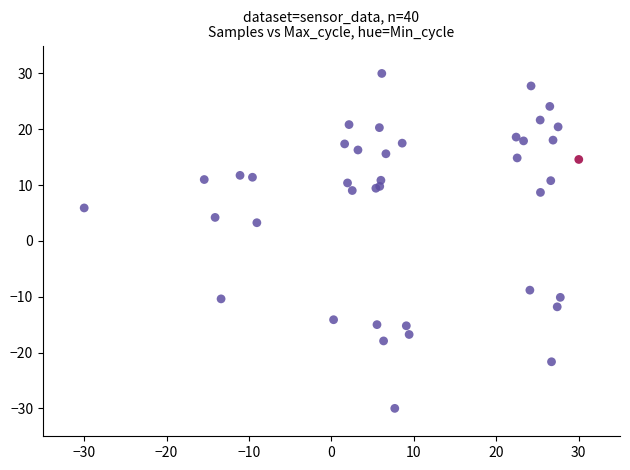

What Y value in the scatter plot is closest to 0?

3.3